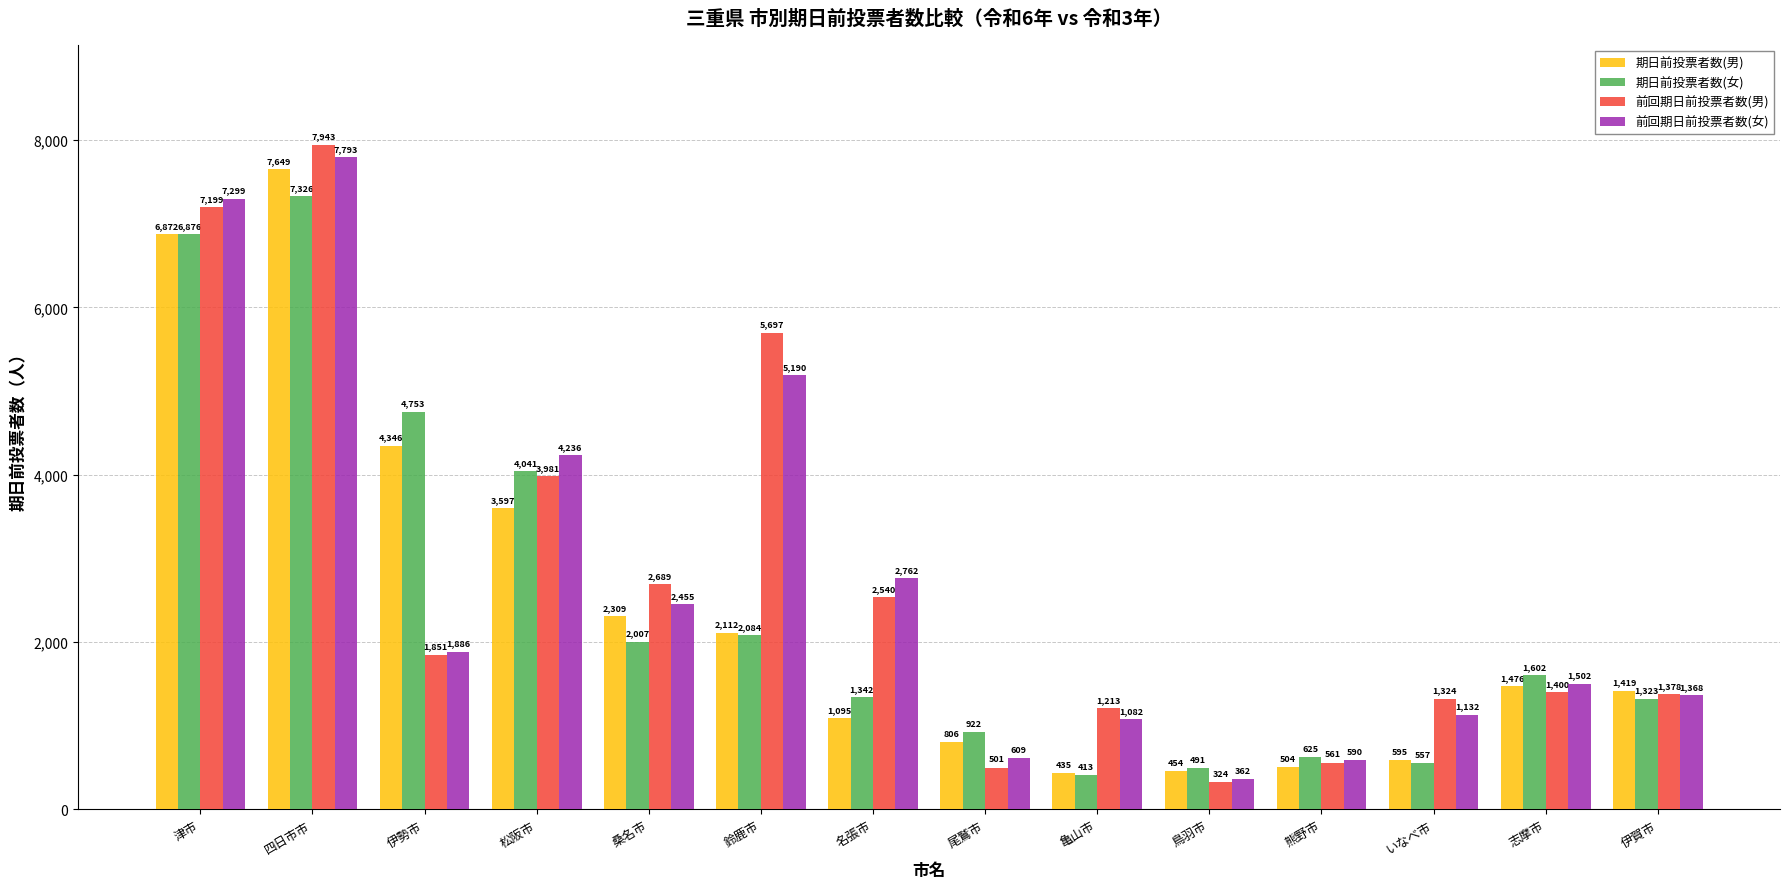

What is the minimum value for 期日前投票者数(女)?

413